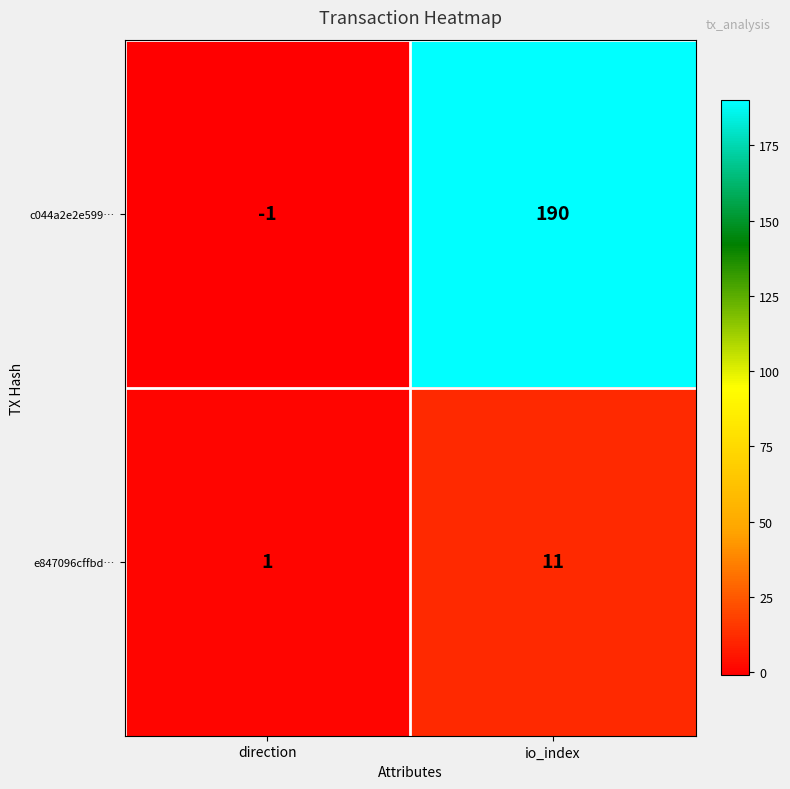

Where is c044a2e2e599… nearest to the value 94?

direction